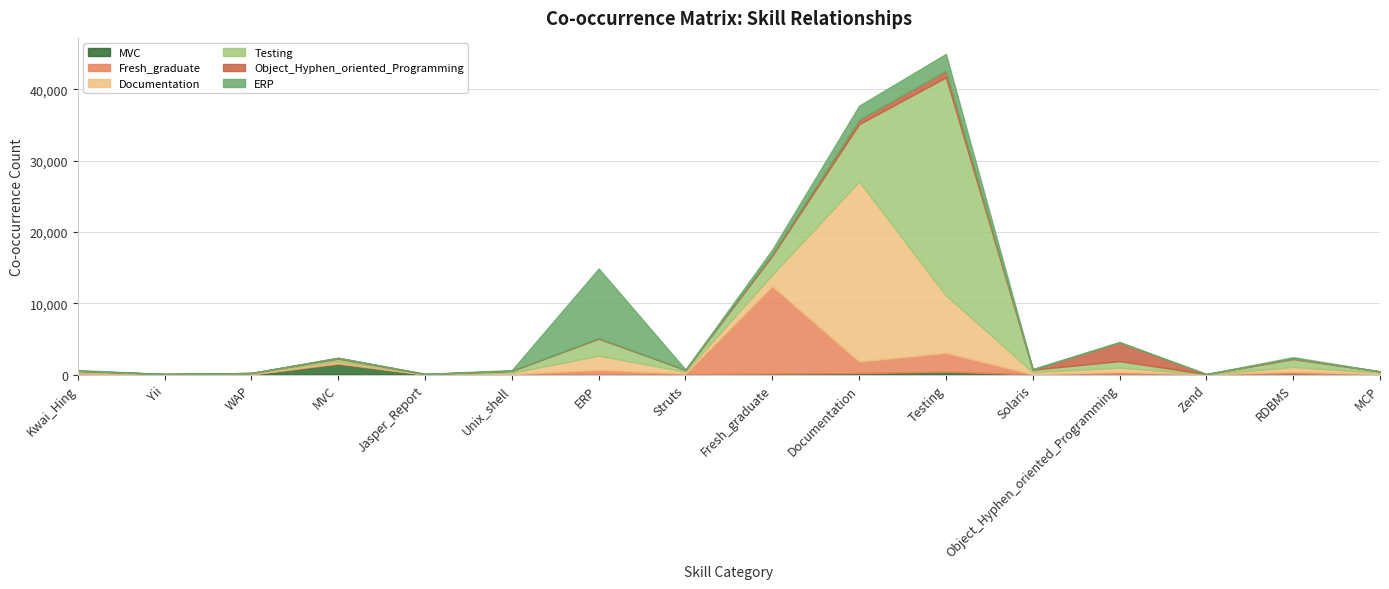

What is the average value of the MVC series?

173